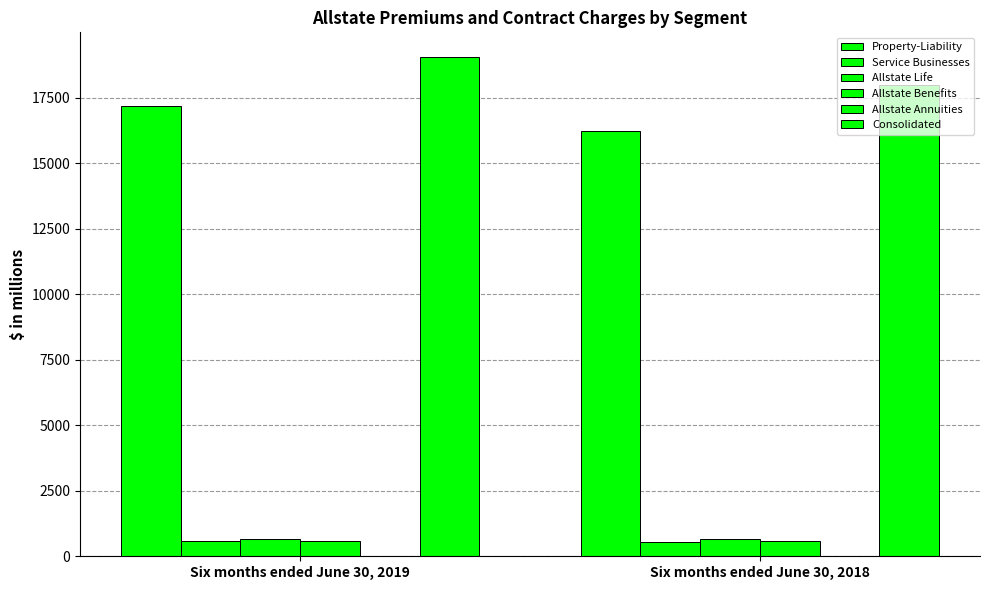

Does the chart contain stacked bars?

No